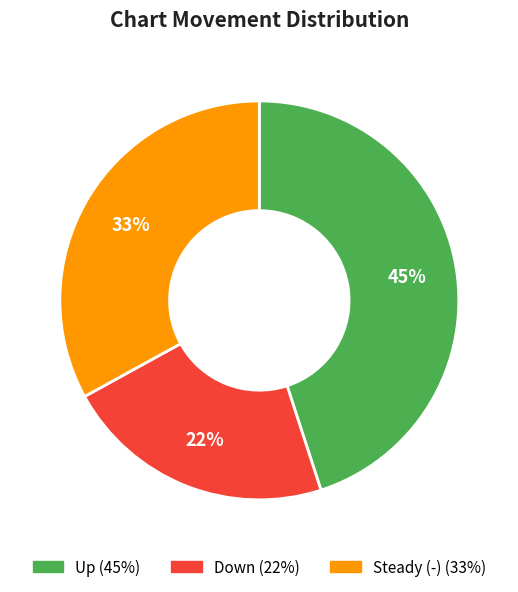

To the nearest percent, what is the difference between the largest and smallest slice percentages?

23%